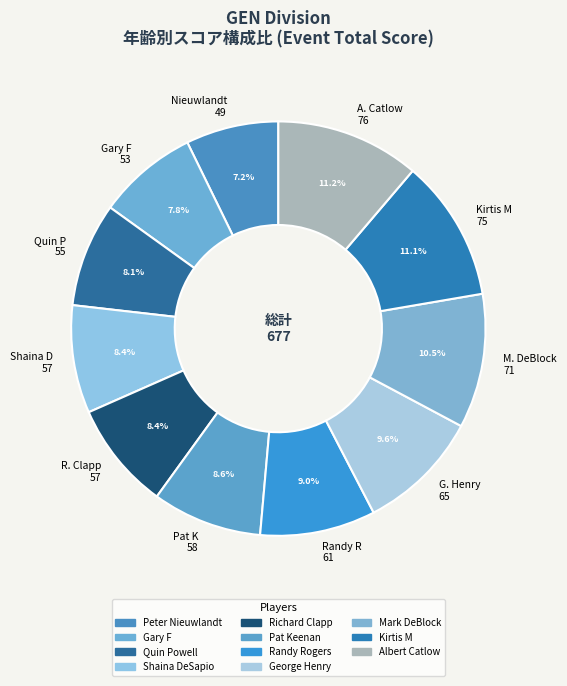

Does any single category account for the majority?

No